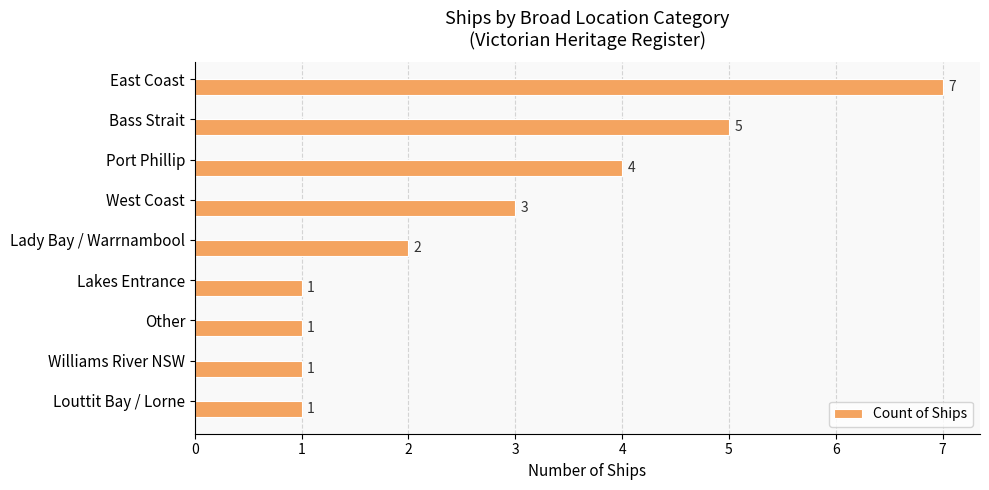

The value at Bass Strait is 7. True or false?

False